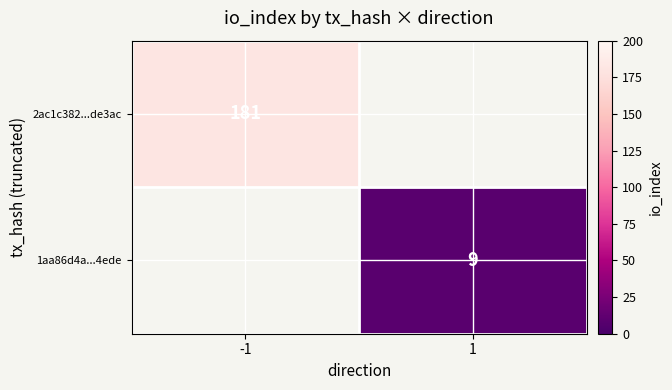

What is the smallest value displayed?

9.0